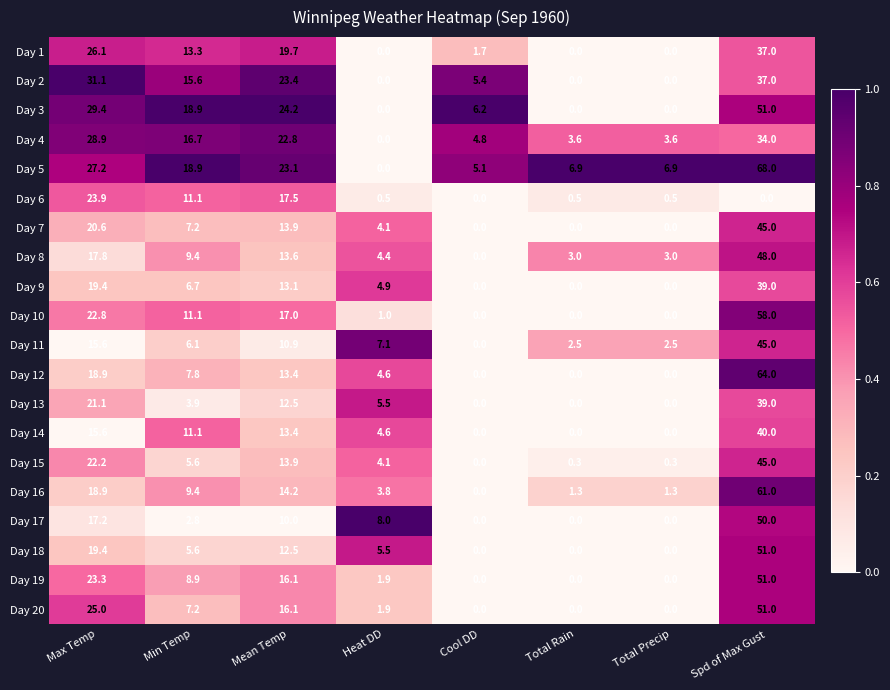

The value of Day 9 at Spd of Max Gust is 62.6. True or false?

False